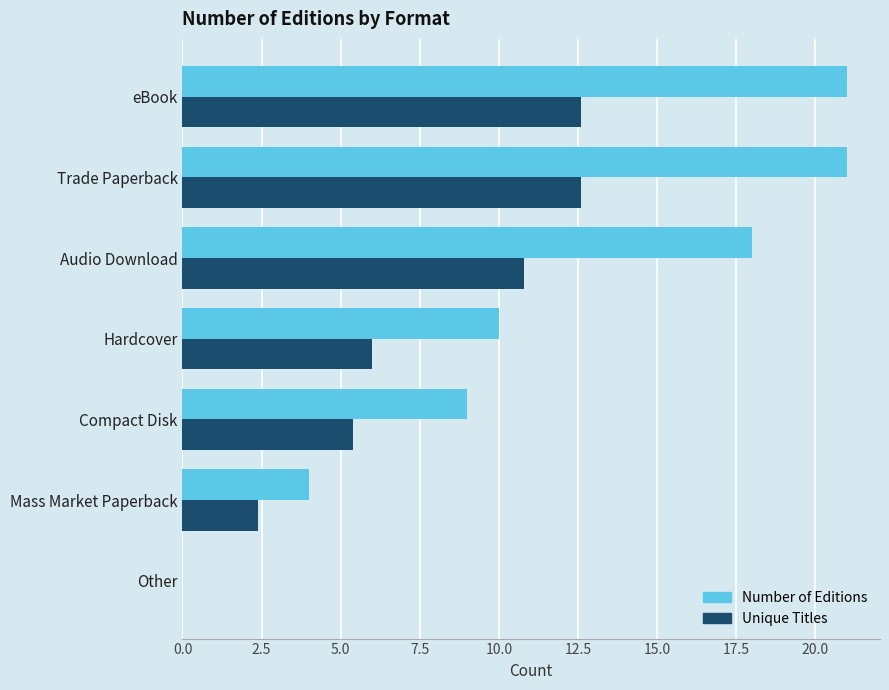

The value of Unique Titles at Mass Market Paperback is 1.3. True or false?

False